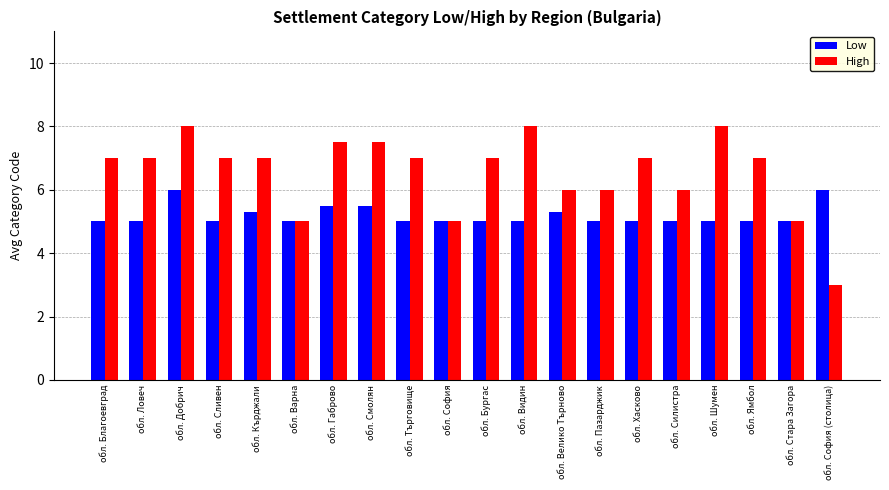

What is the difference between the High values at обл. София and обл. Силистра?

1.0